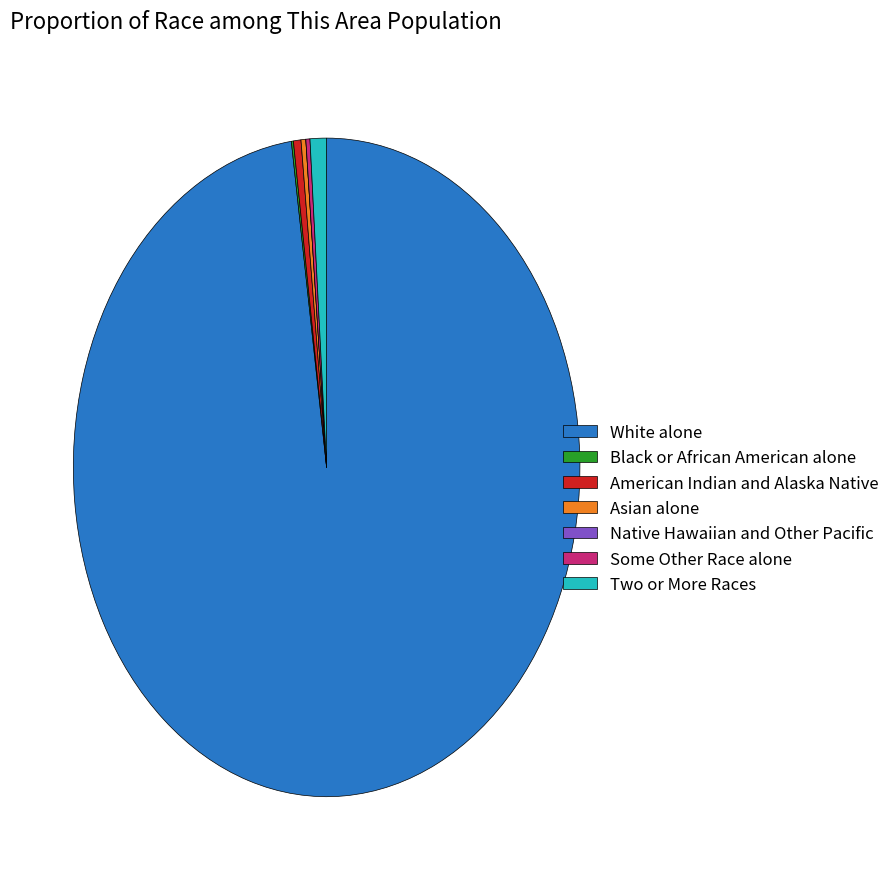

What is the majority slice?

White alone